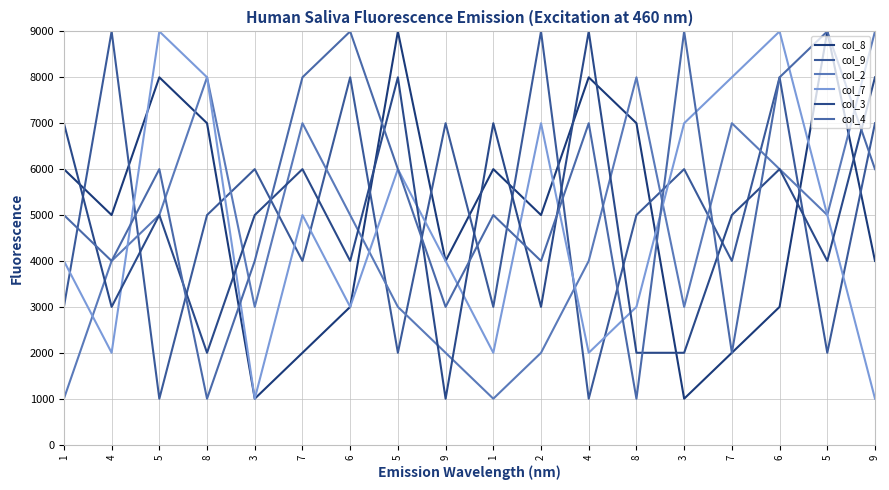

Which series has the largest total across all categories?

col_4